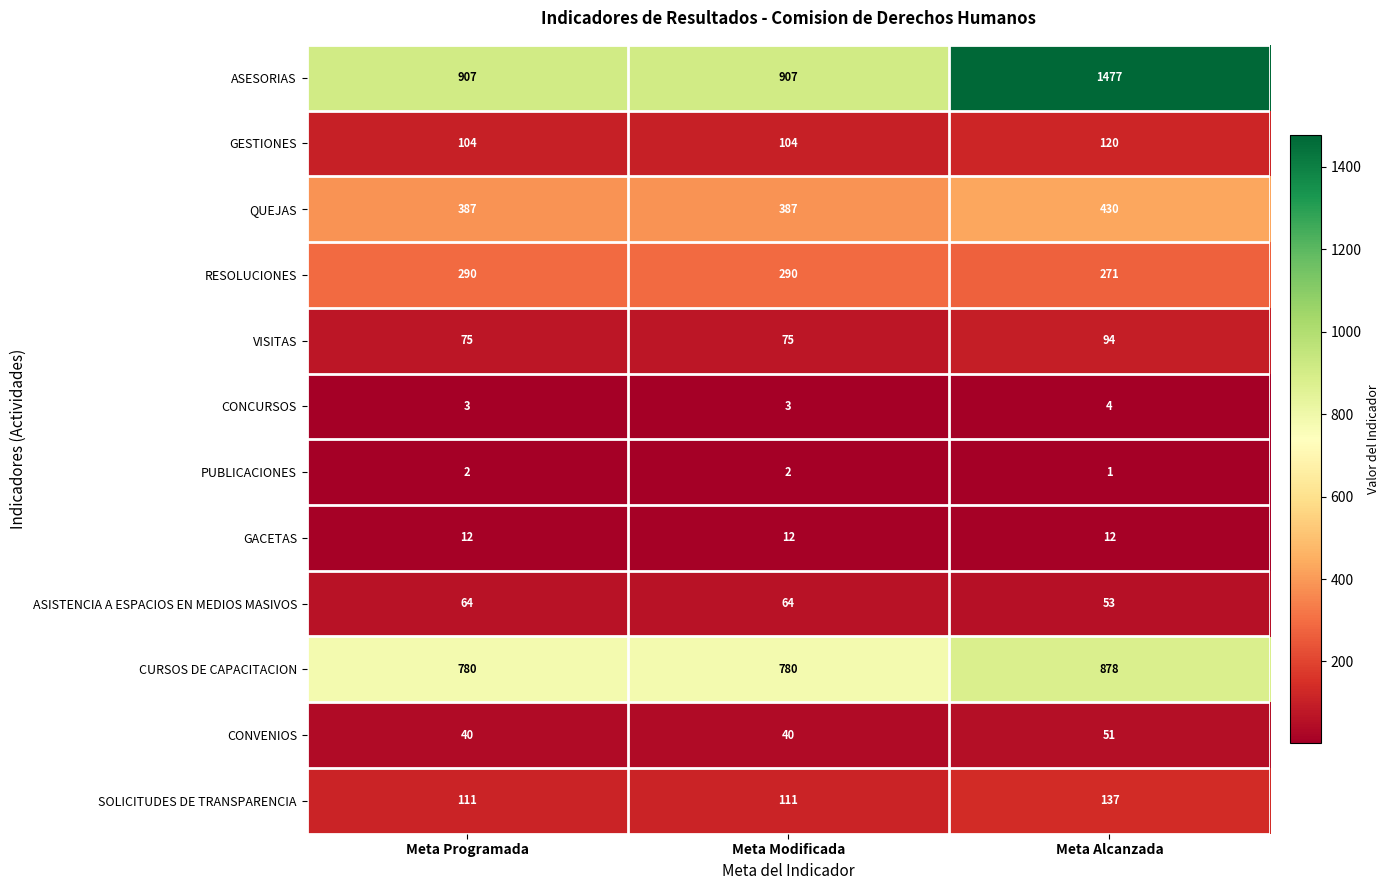

The SOLICITUDES DE TRANSPARENCIA series shows 111 at Meta Modificada. True or false?

True